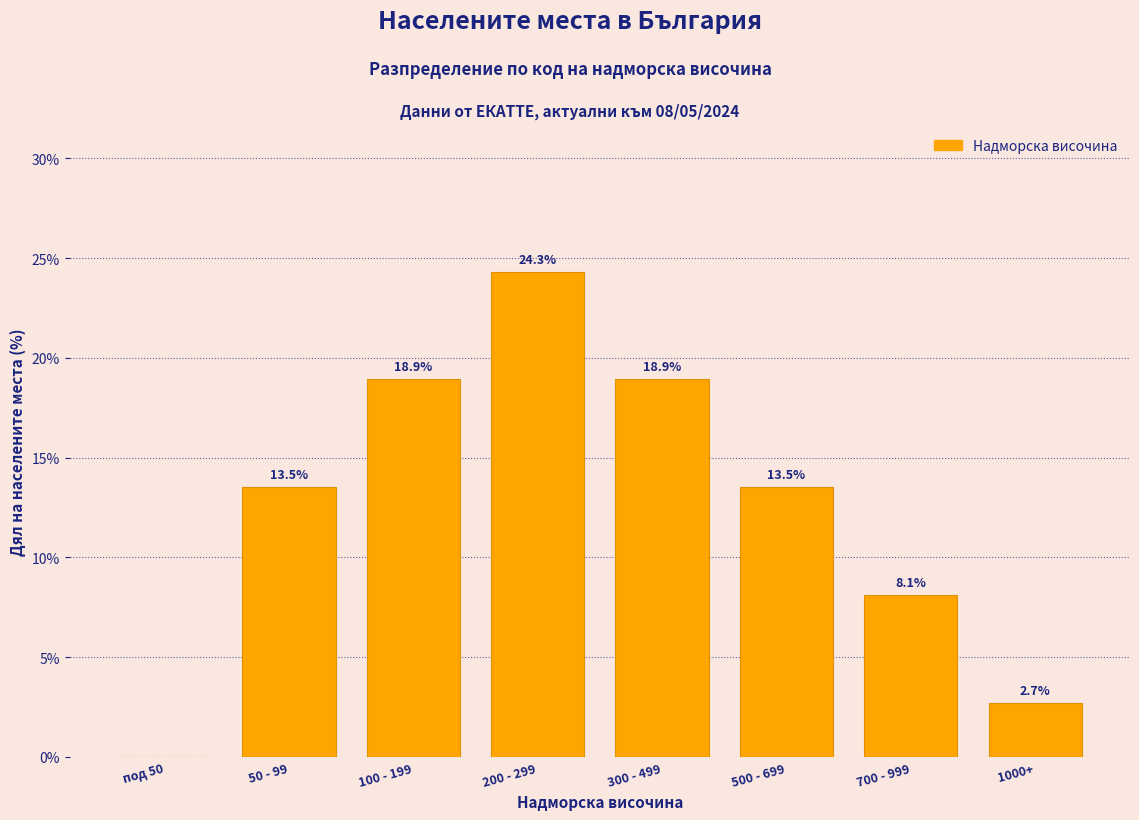

Reading right to left, list all the values displayed in this chart.

1000+=2.7	700 - 999=8.1	500 - 699=13.5	300 - 499=18.9	200 - 299=24.3	100 - 199=18.9	50 - 99=13.5	под 50=0.0